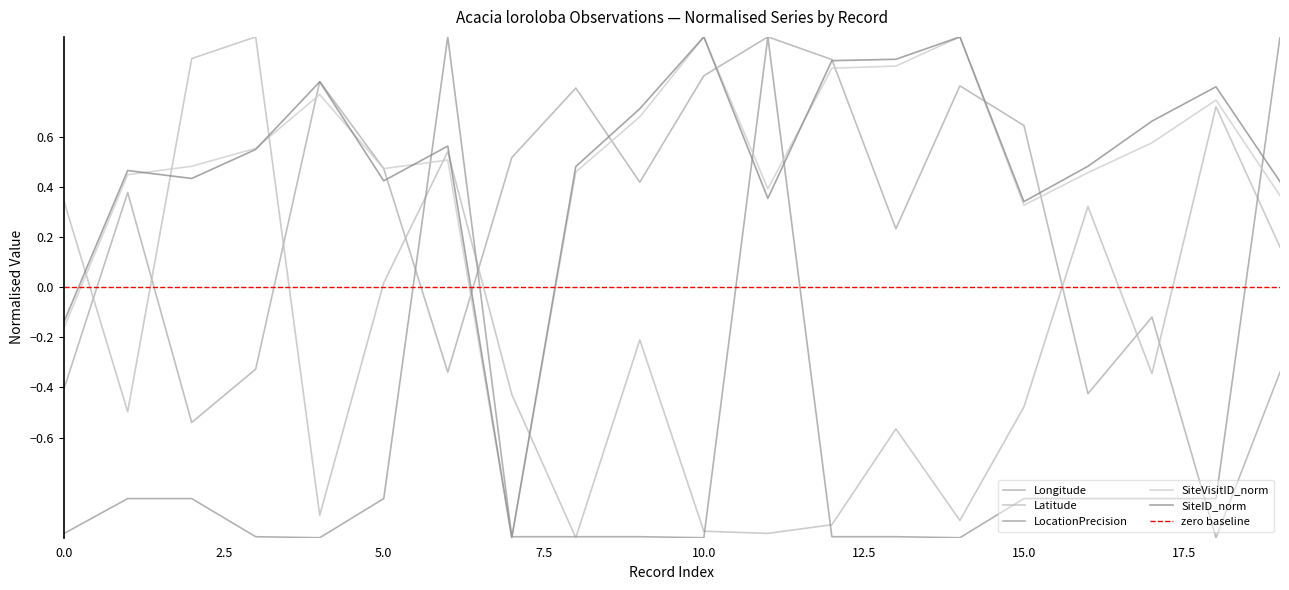

What is the smallest value displayed?

-1.0